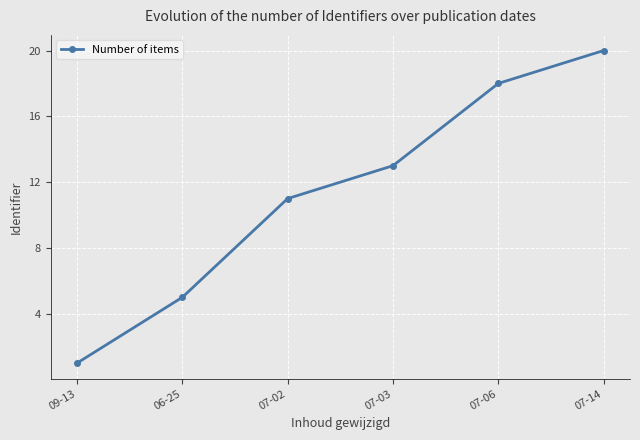

How many data points does each series have?

6